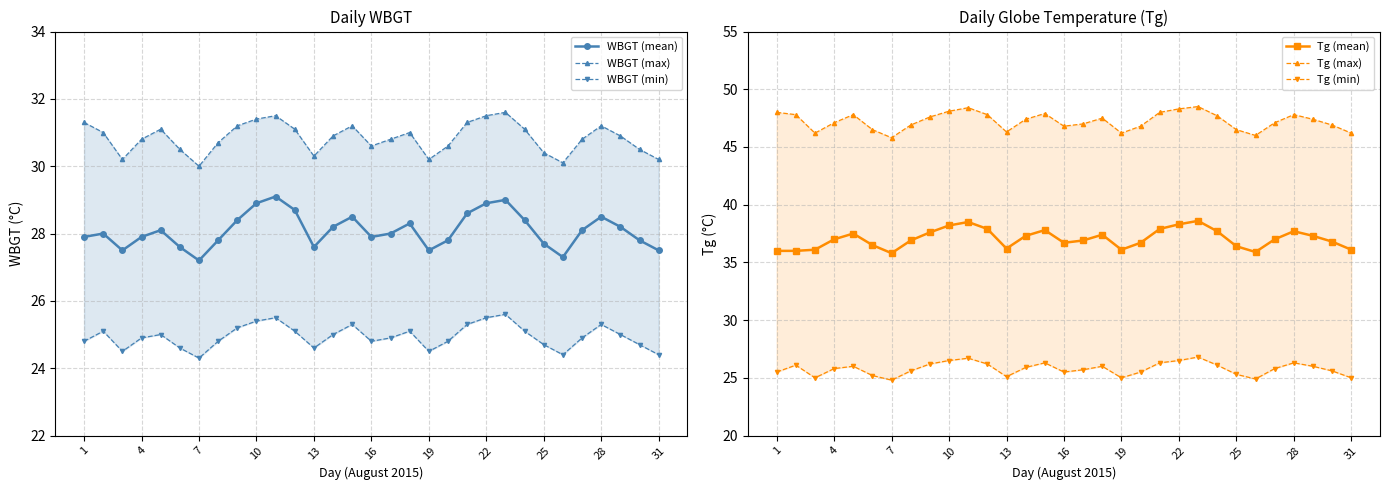

What is the difference between the maximum and minimum values in the WBGT (max) series?

1.6